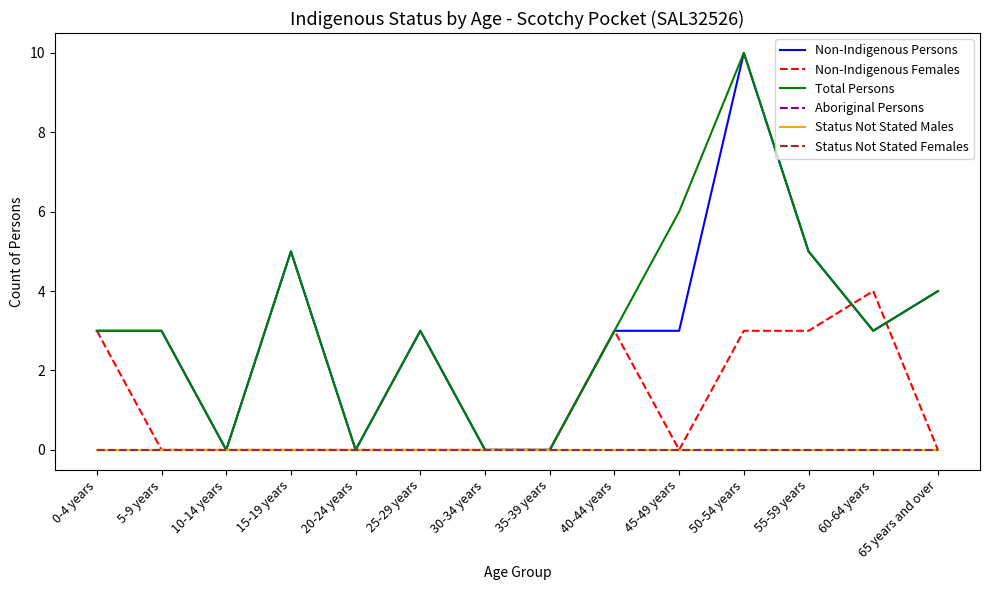

Does the chart have visible grid lines?

No